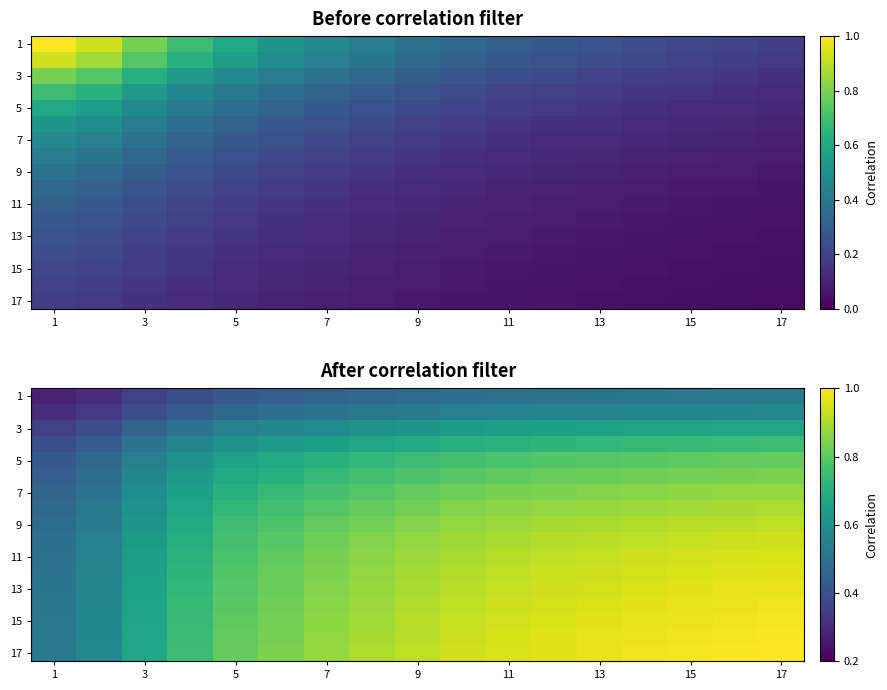

What is the difference between the maximum and minimum values in the 11 series?

0.5